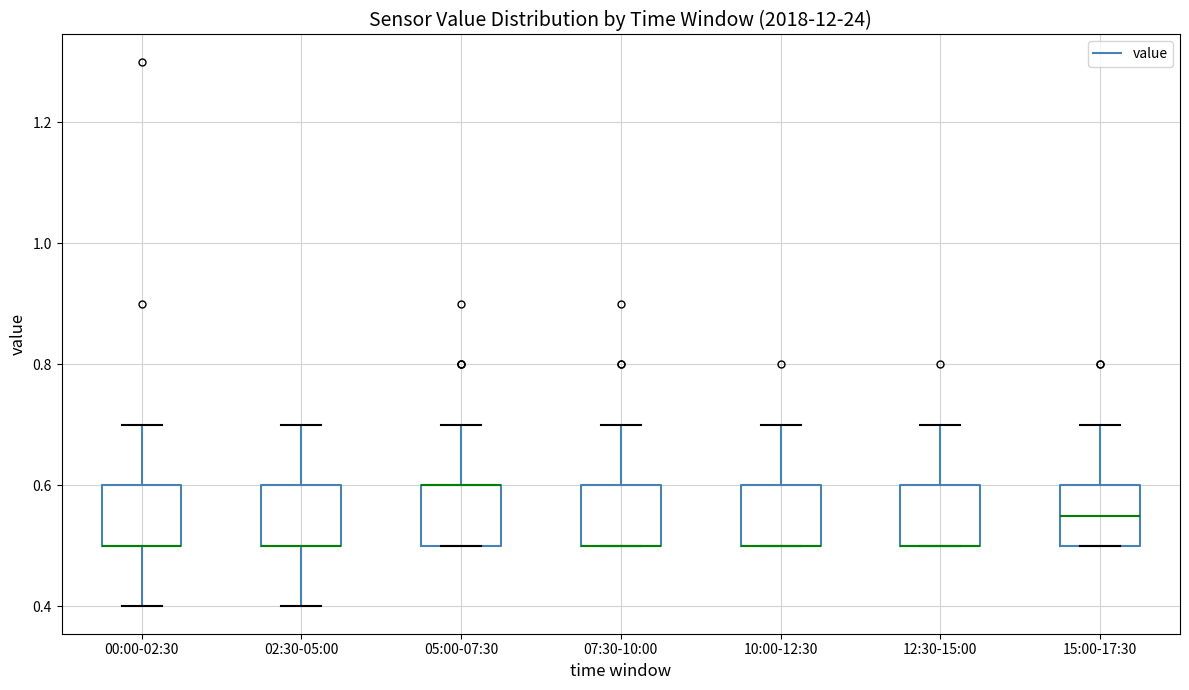

Reading left to right, transcribe this box plot: for each box, give where its median line is, the range the box spans, and where its two whiskers end, as read against the y-axis. The values are not printed on the chart, so give them approximately, as read against the axis.

00:00-02:30: median 0.50 (drawn on the box's lower edge), box 0.50 to 0.60, whiskers 0.40 to 0.70
02:30-05:00: median 0.50 (drawn on the box's lower edge), box 0.50 to 0.60, whiskers 0.40 to 0.70
05:00-07:30: median 0.60 (drawn on the box's upper edge), box 0.50 to 0.60, whiskers 0.50 to 0.70
07:30-10:00: median 0.50 (drawn on the box's lower edge), box 0.50 to 0.60, whiskers 0.50 to 0.70
10:00-12:30: median 0.50 (drawn on the box's lower edge), box 0.50 to 0.60, whiskers 0.50 to 0.70
12:30-15:00: median 0.50 (drawn on the box's lower edge), box 0.50 to 0.60, whiskers 0.50 to 0.70
15:00-17:30: median 0.56, box 0.50 to 0.60, whiskers 0.50 to 0.70